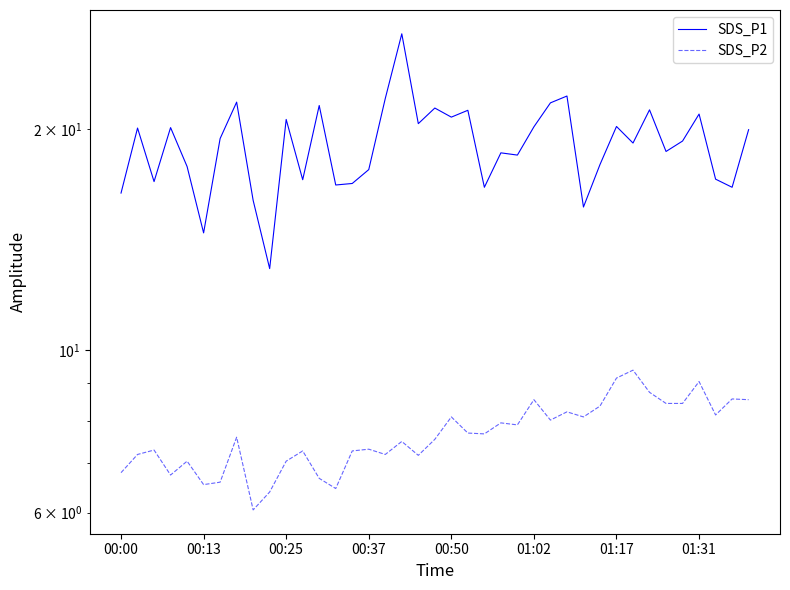

What is the average value of the SDS_P1 series?

19.0